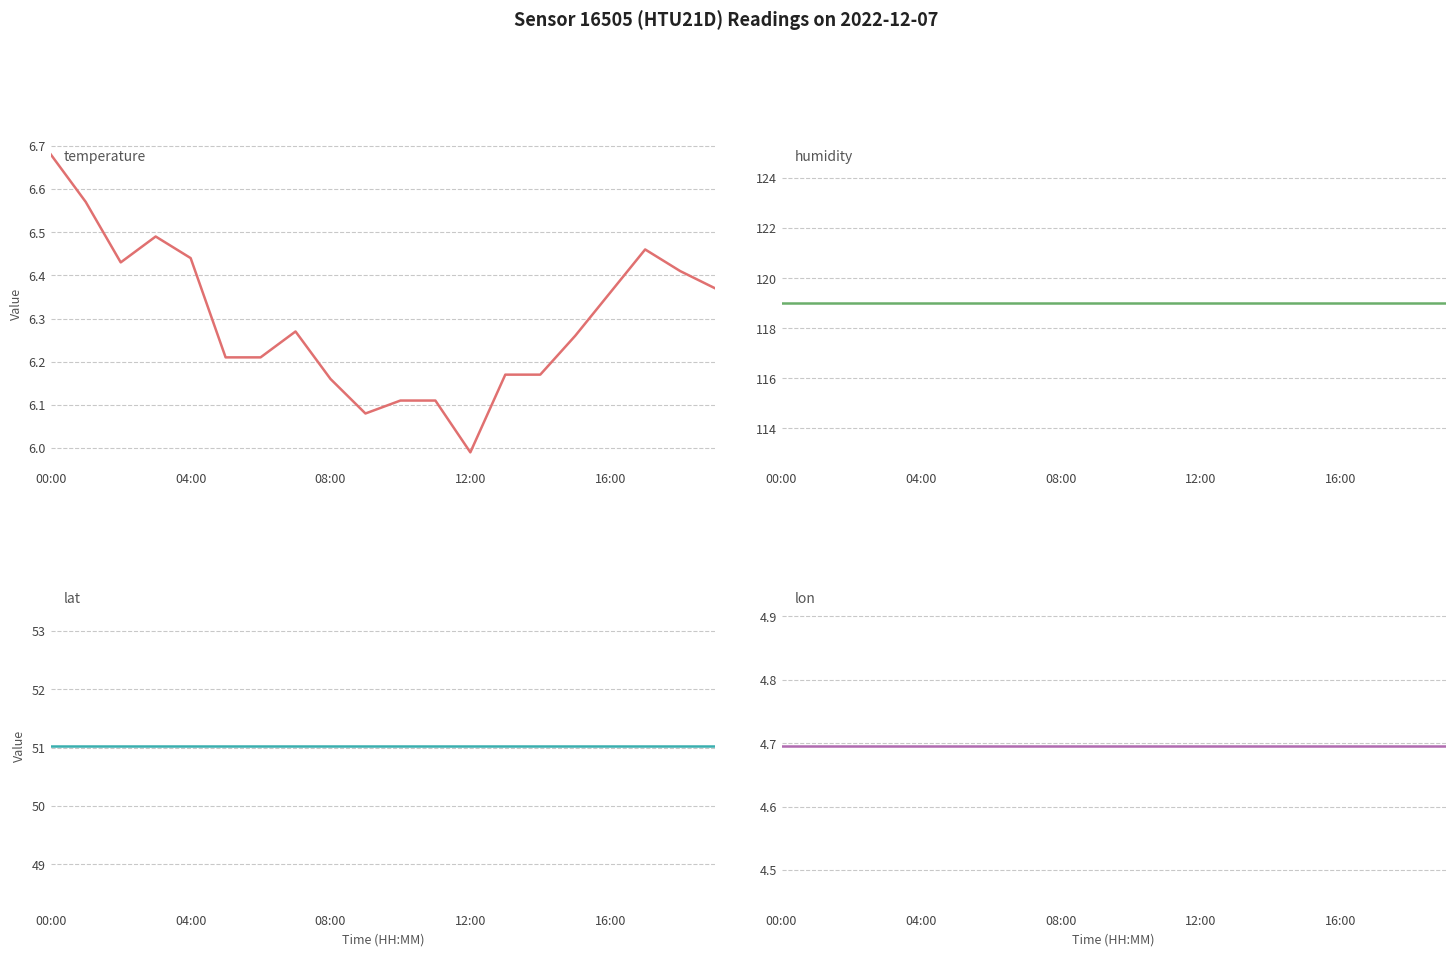

The temperature series shows 2.7 at 10. True or false?

False